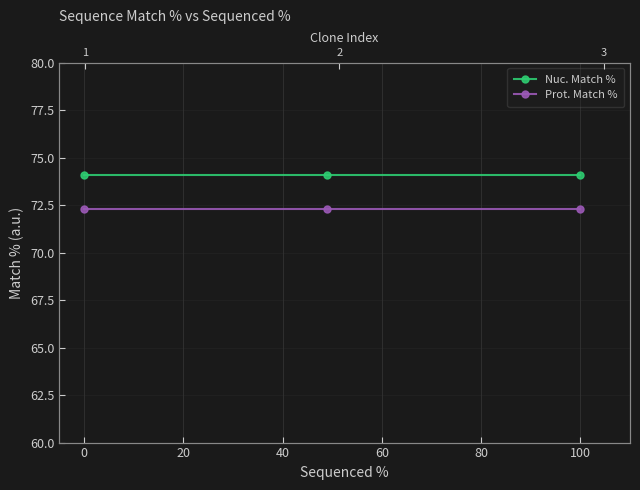

Which series has the largest total across all categories?

Nuc. Match %